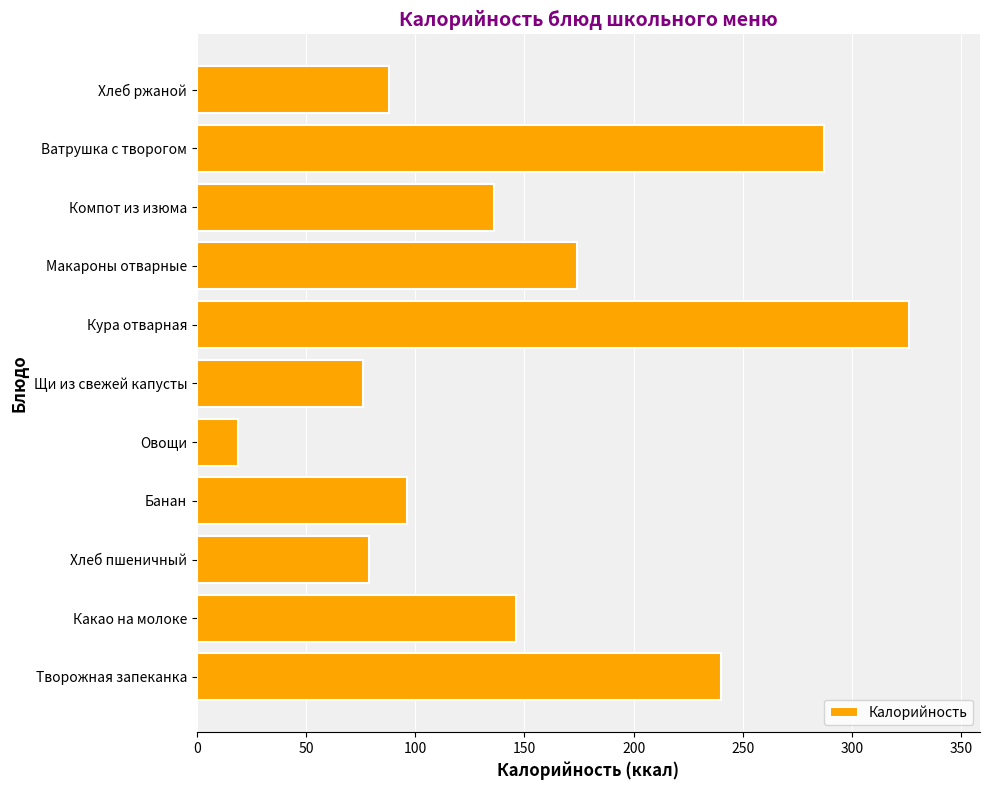

What is the difference between the maximum and minimum values?

307